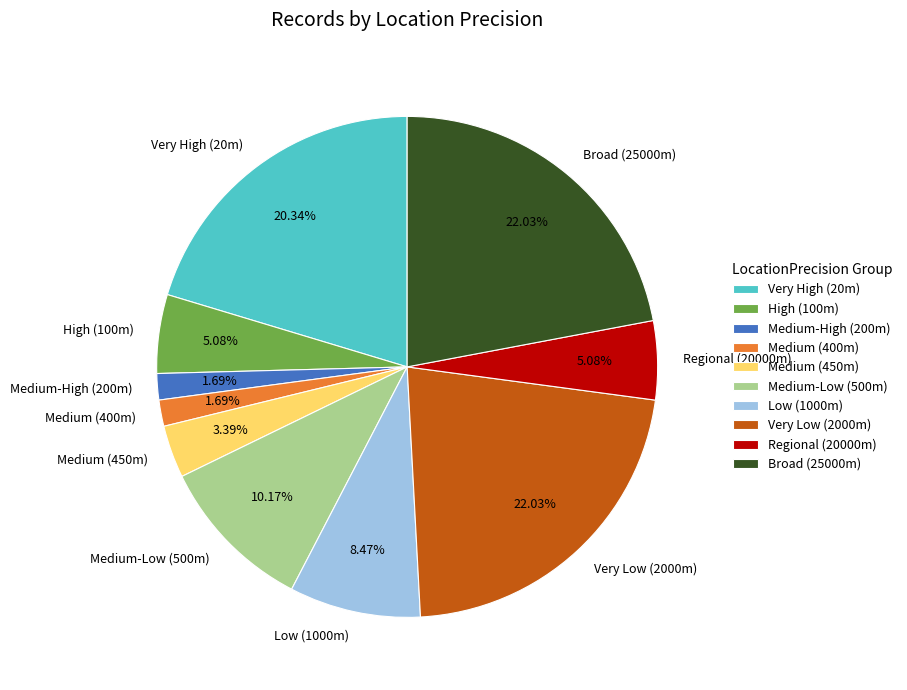

Does any single category account for the majority?

No